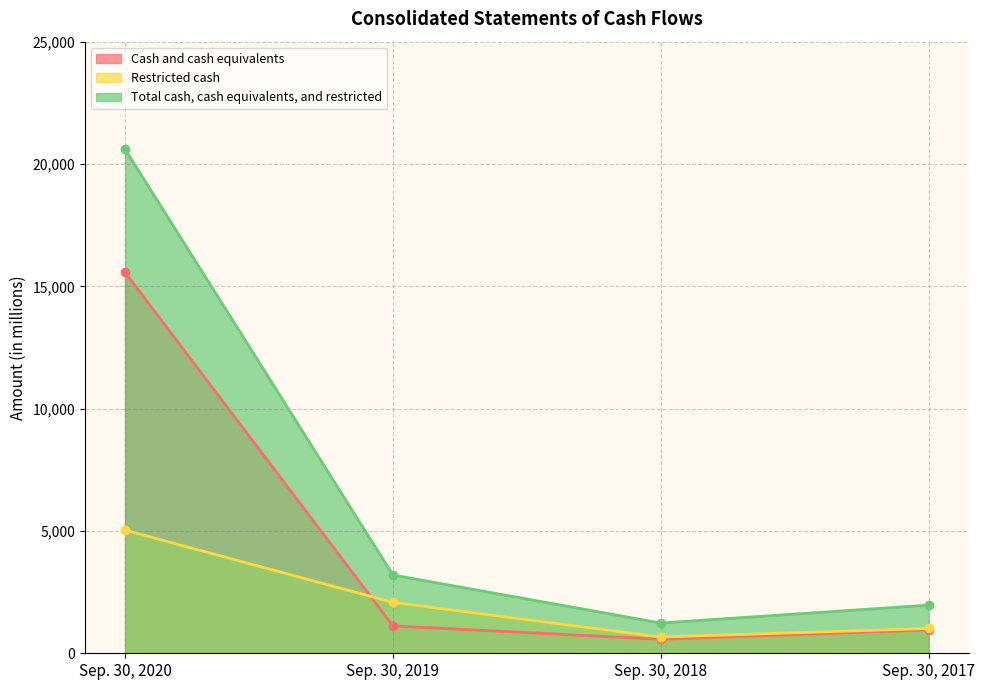

Reading right to left, extract all data points from this chart.

Cash and cash equivalents: Sep. 30, 2017=955	Sep. 30, 2018=572	Sep. 30, 2019=1119	Sep. 30, 2020=15568
Restricted cash: Sep. 30, 2017=1013	Sep. 30, 2018=665	Sep. 30, 2019=2081	Sep. 30, 2020=5033
Total cash, cash equivalents, and restricted: Sep. 30, 2017=1968	Sep. 30, 2018=1237	Sep. 30, 2019=3200	Sep. 30, 2020=20601